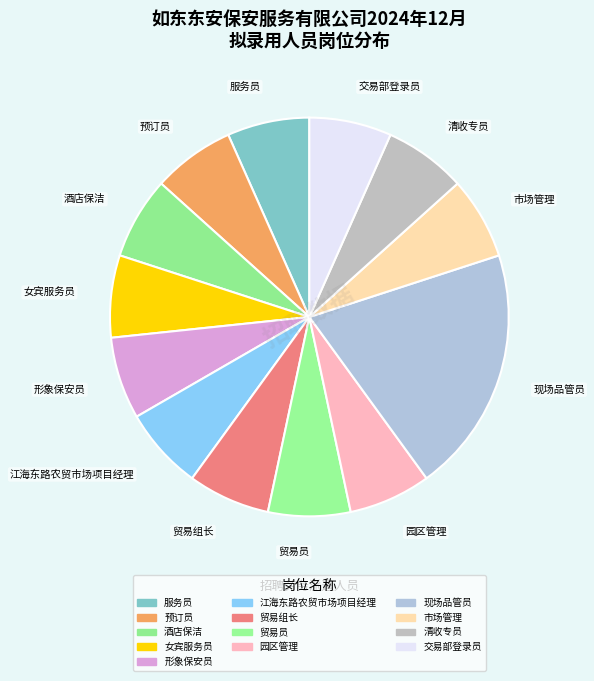

Is it true that 女宾服务员 is 7% of the pie?

True